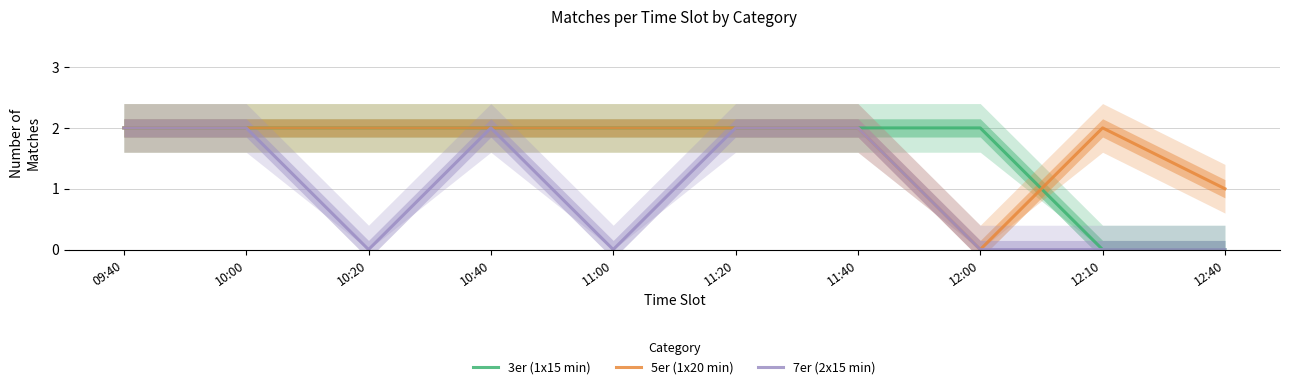

Does the chart have visible grid lines?

Yes